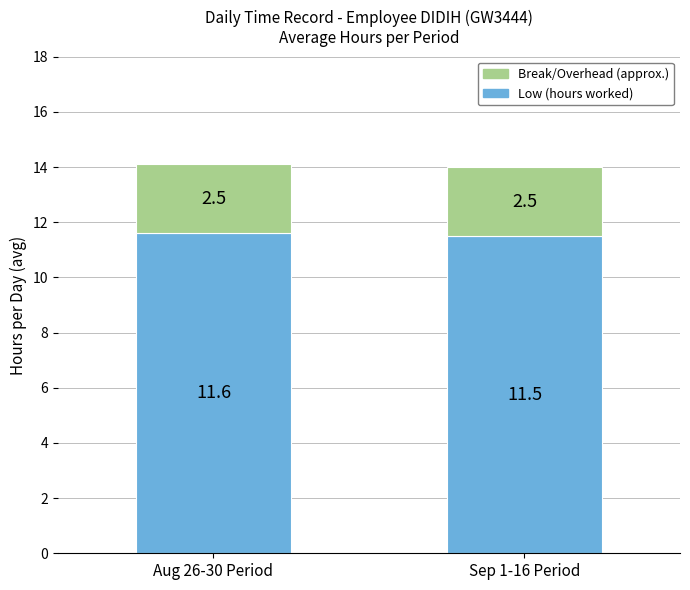

Reading right to left, list the values for the Low (hours worked) series.

Sep 1-16 Period=11.5	Aug 26-30 Period=11.6